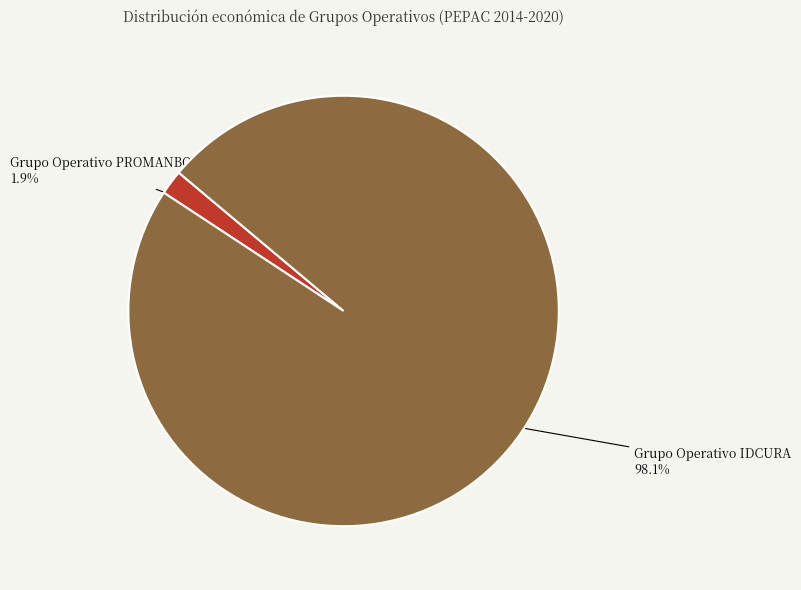

Which has a higher value, Grupo Operativo PROMANBOV or Grupo Operativo IDCURA?

Grupo Operativo IDCURA